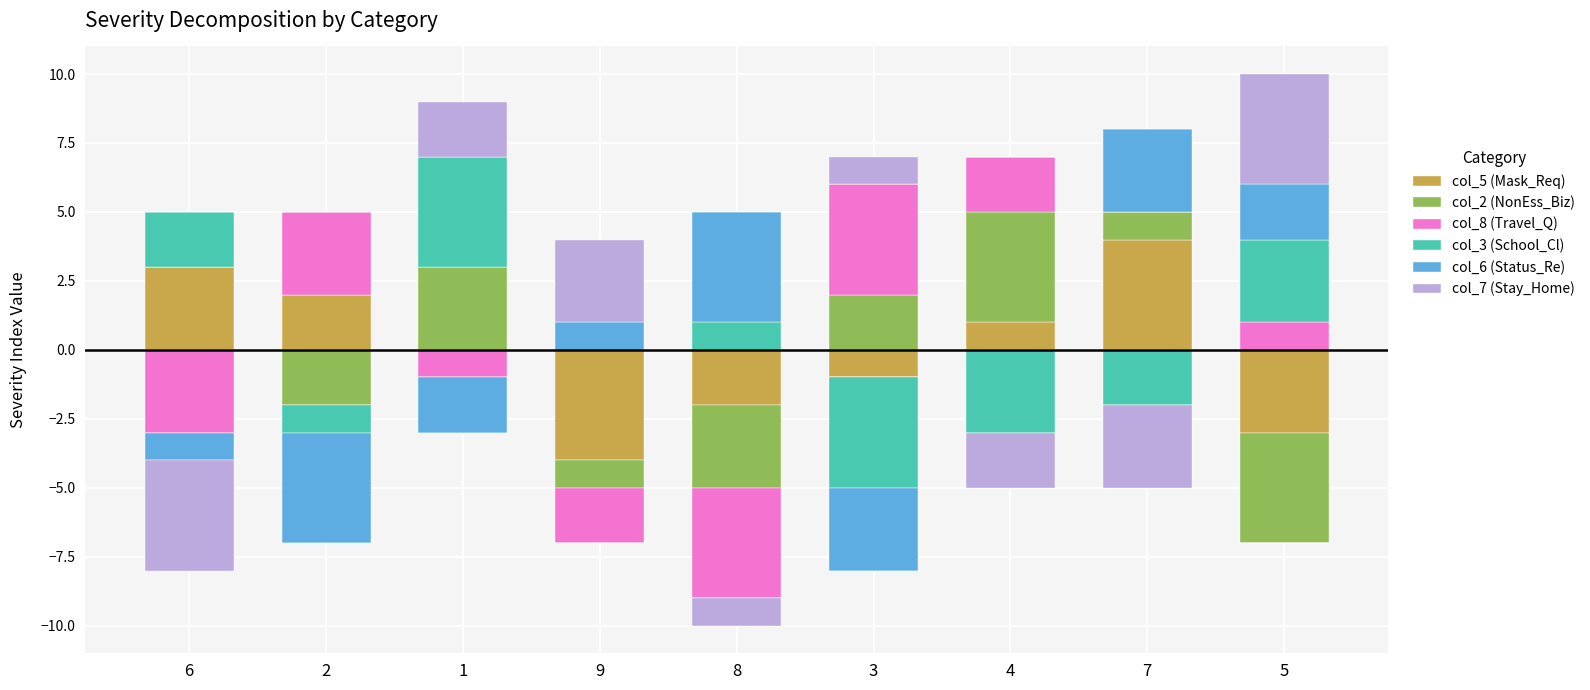

What is the label of the 2nd bar from the left?

2